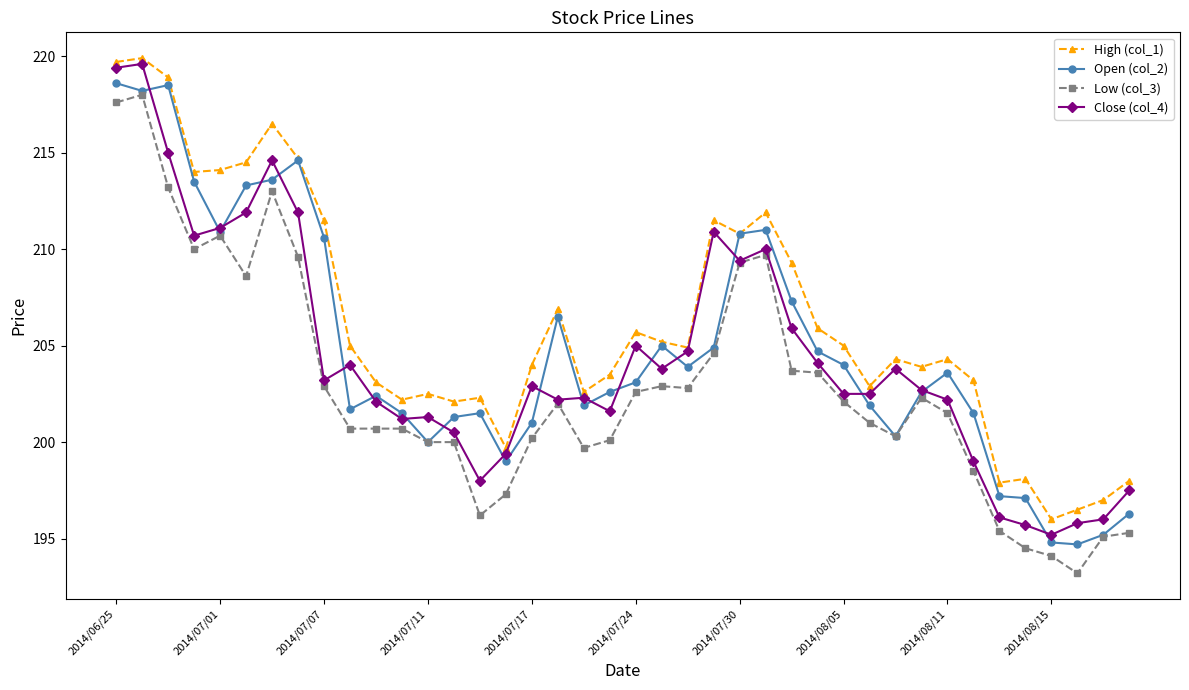

How many distinct data groups are displayed?

4